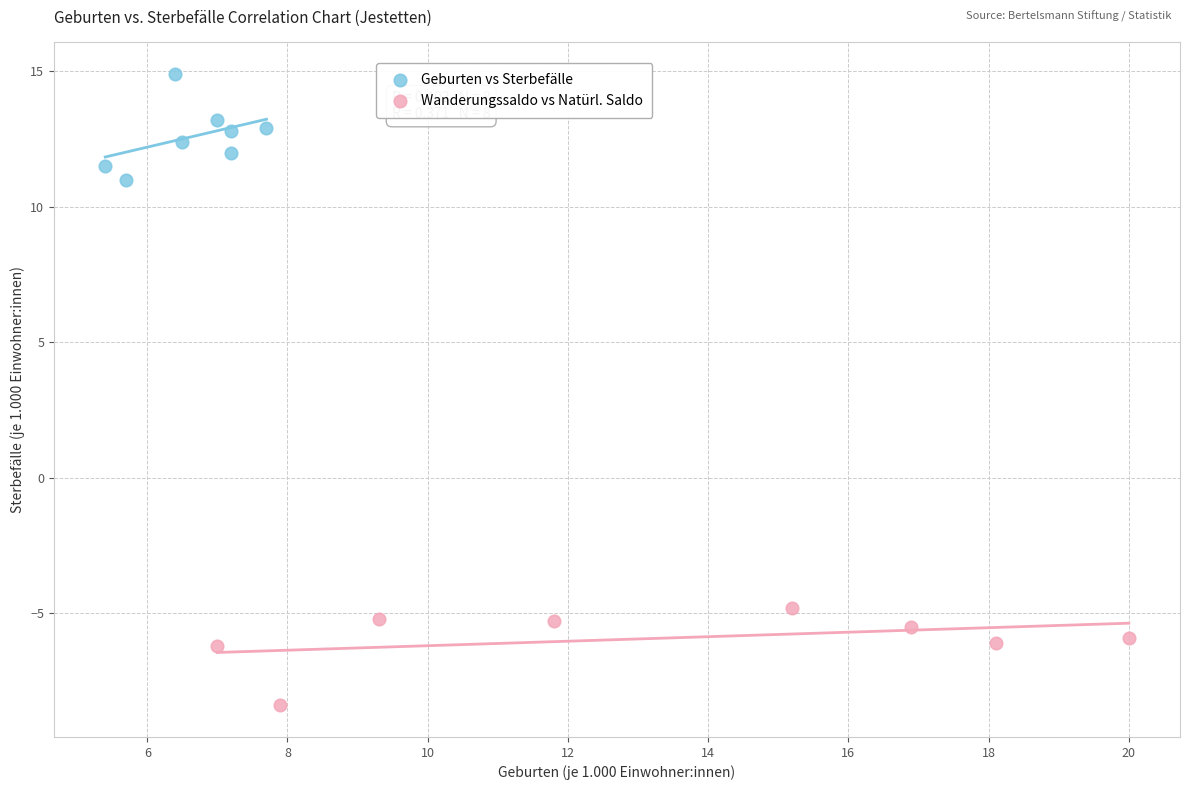

Which series reaches the minimum Y coordinate?

Wanderungssaldo vs Natürl. Saldo